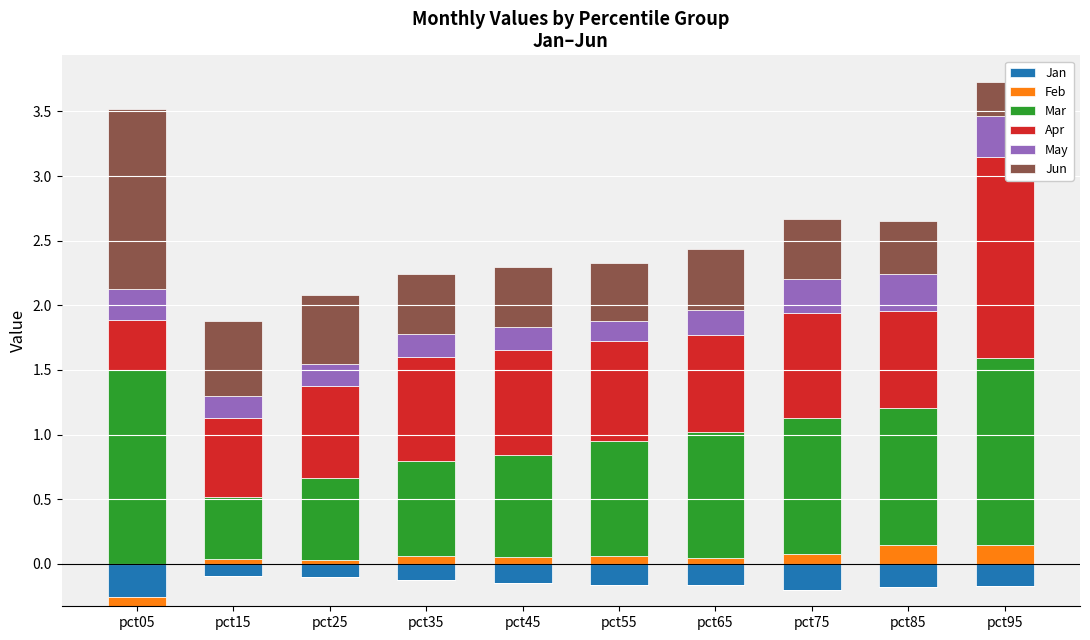

Read the Jun value at pct35.

0.5